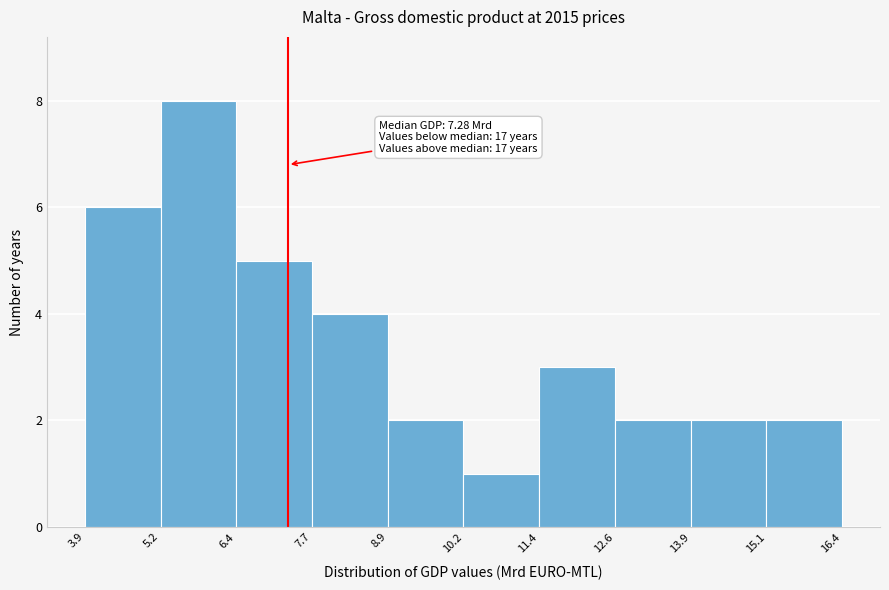

Which range on the x-axis has the tallest bar?

5.2 to 6.4